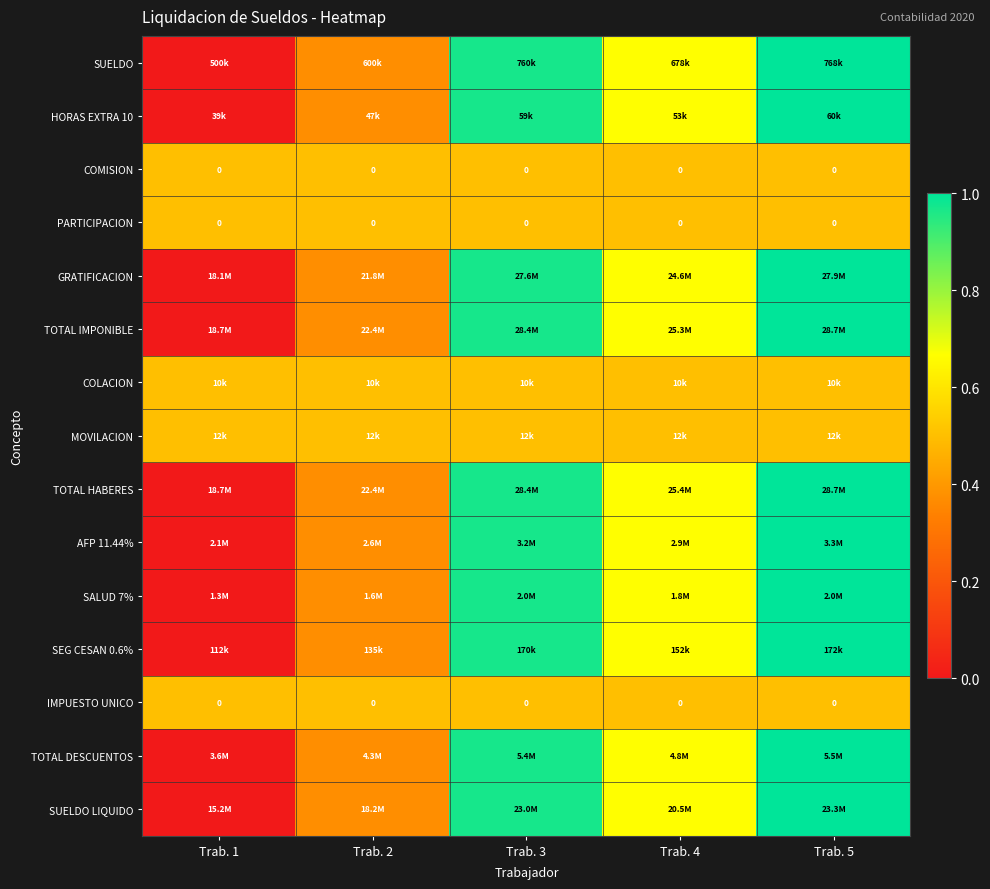

What is the difference between the SALUD 7% values at Trab. 3 and Trab. 2?

0.6